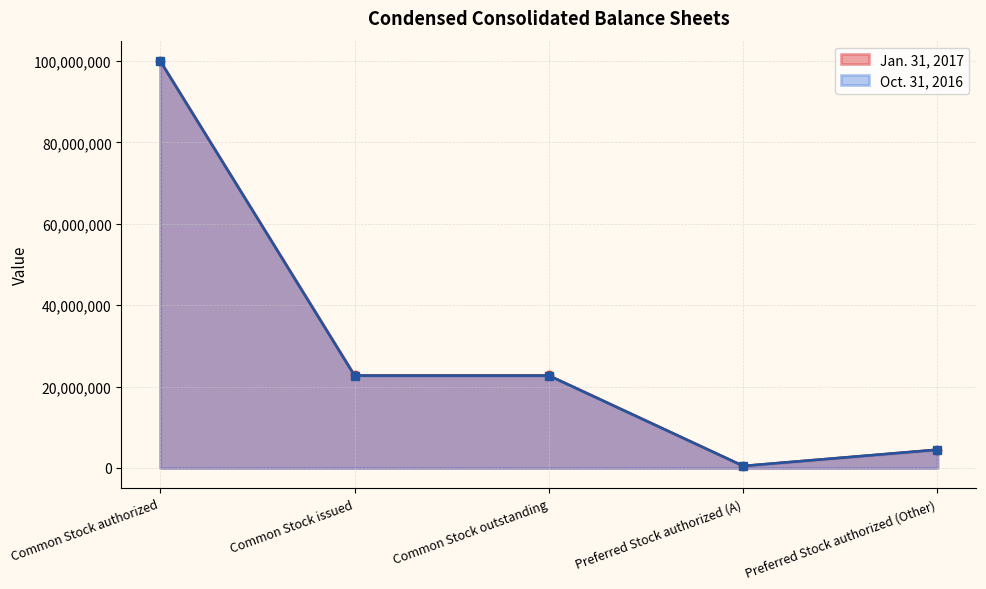

Where does the Oct. 31, 2016 series first go above 22693225?

Common Stock authorized